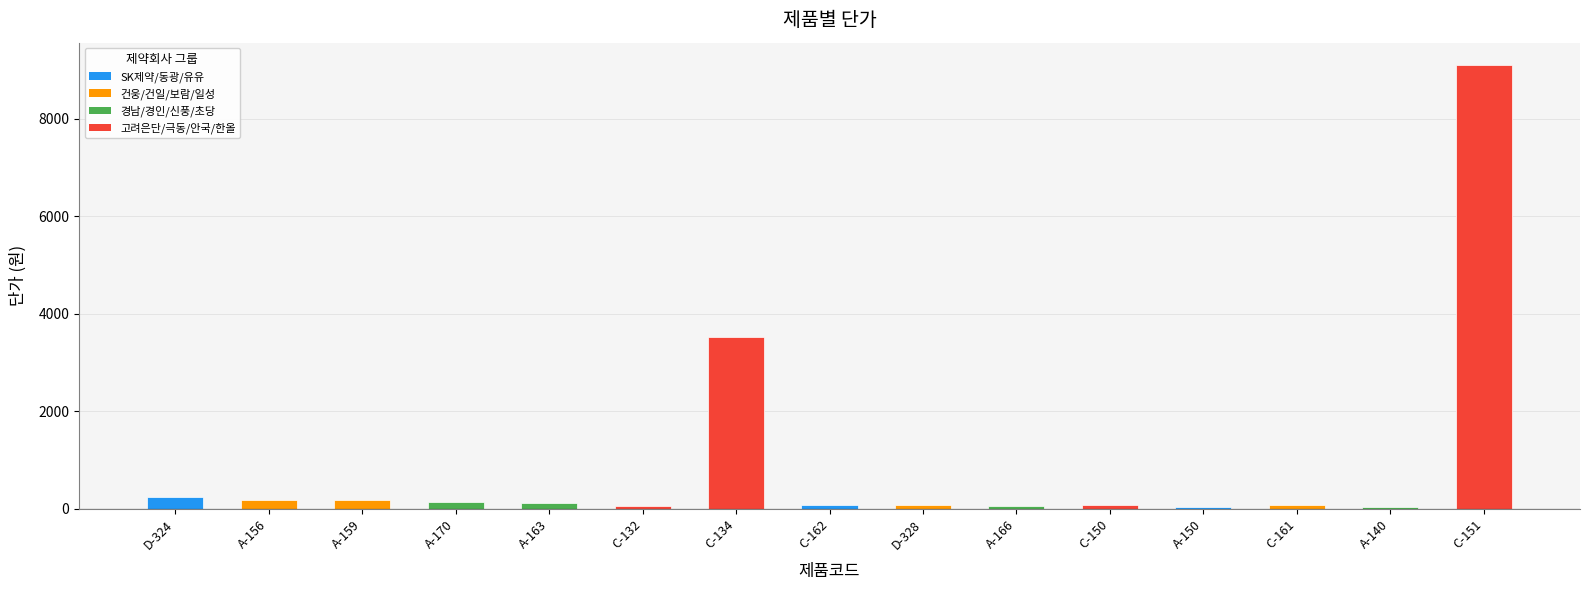

What is the label of the 5th bar from the right?

C-150